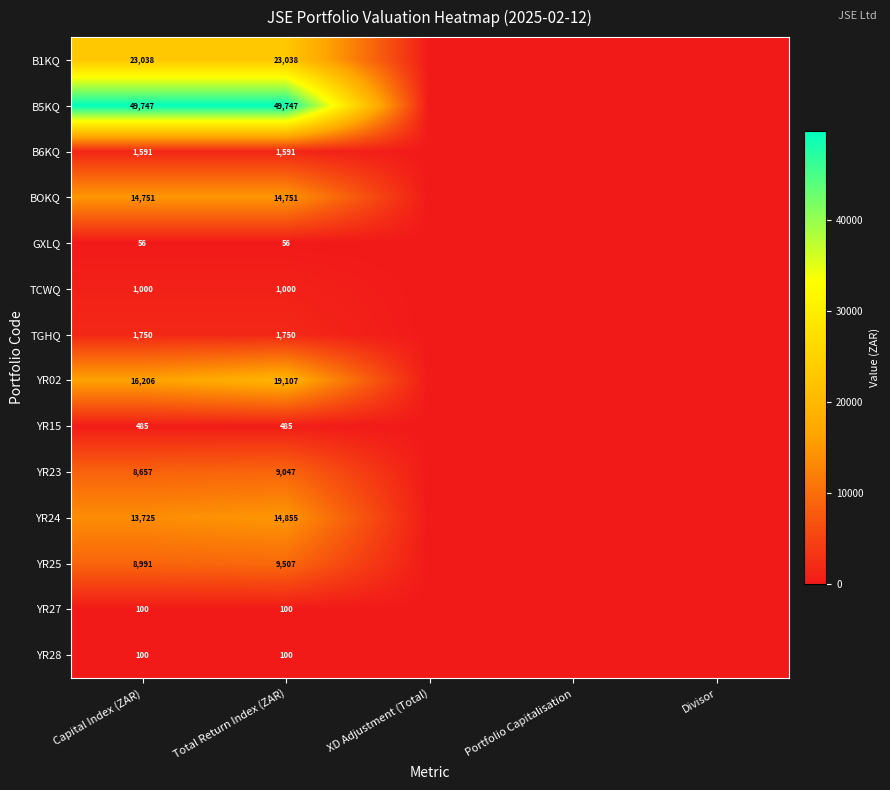

Is the value of TGHQ at Total Return Index (ZAR) greater than the value of YR25 at Total Return Index (ZAR)?

No